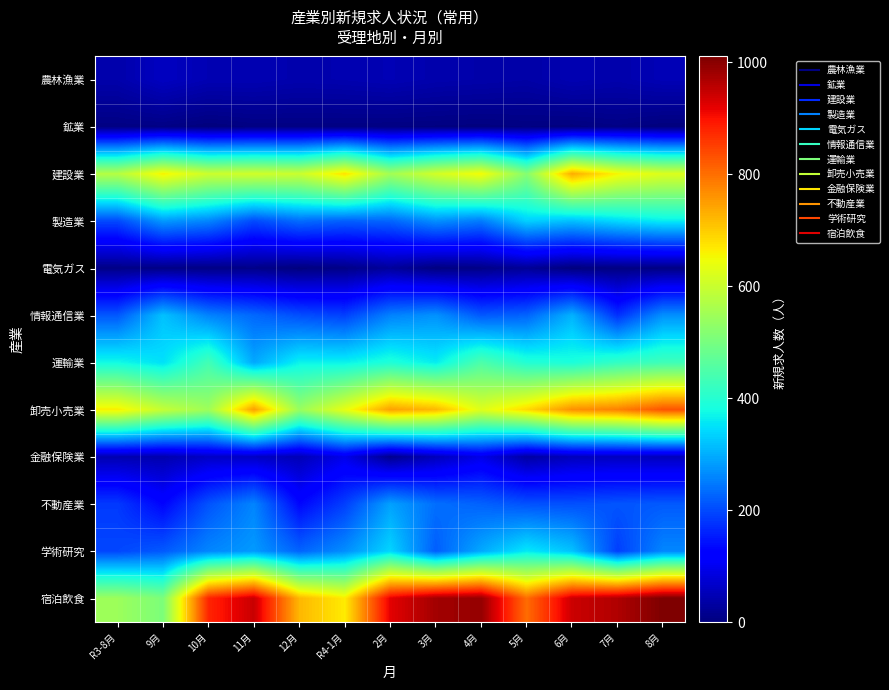

At which category is the sum across all series the highest?

8月